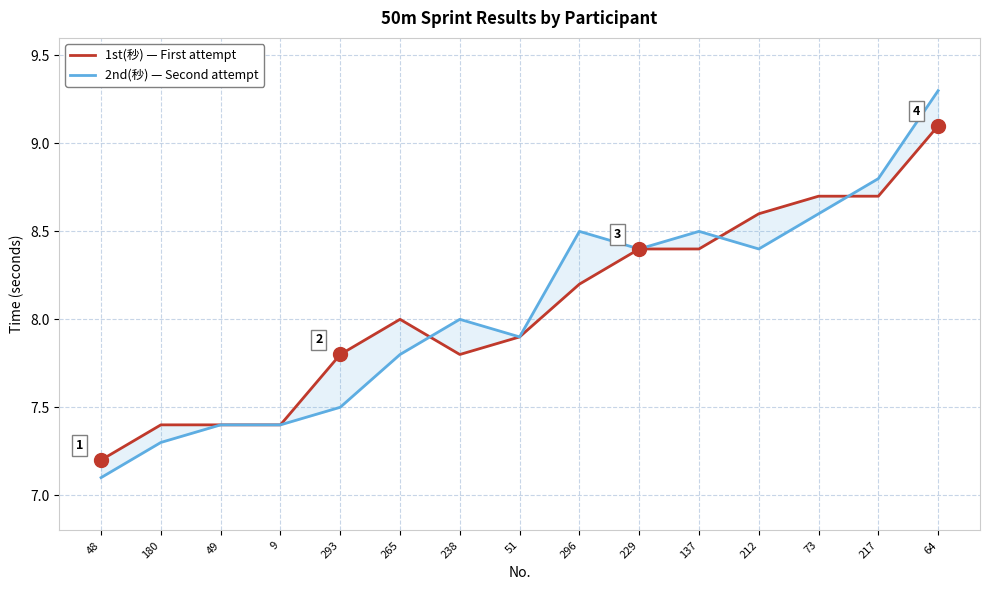

How many values in the 1st(秒) series are below 8?

7